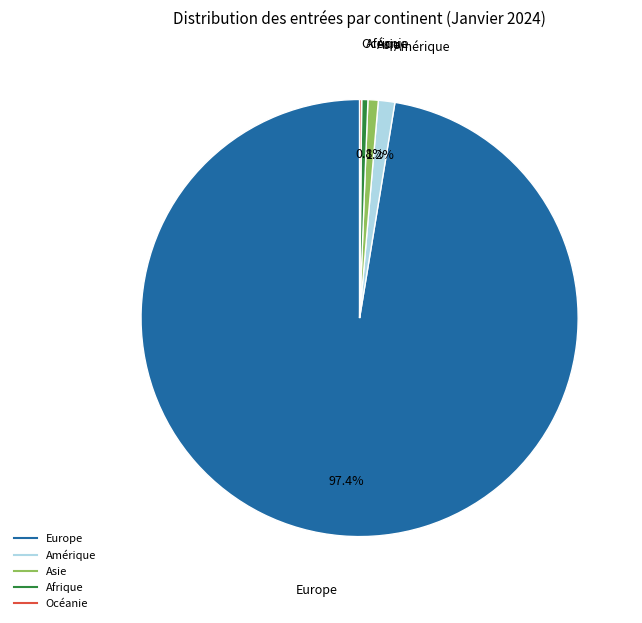

To the nearest percent, what is the difference between the largest and smallest slice percentages?

97%